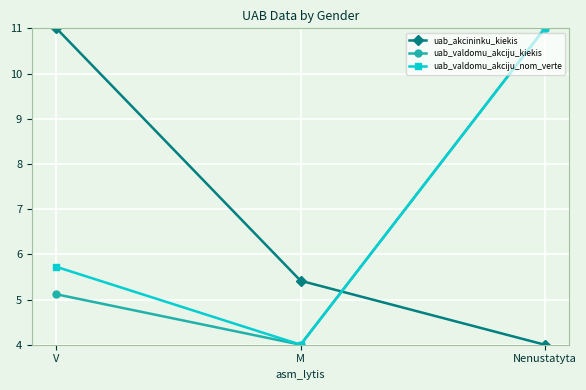

Reading left to right, list all the values displayed in this chart.

uab_akcininku_kiekis: 11.0	5.4	4.0
uab_valdomu_akciju_kiekis: 5.1	4.0	11.0
uab_valdomu_akciju_nom_verte: 5.7	4.0	11.0